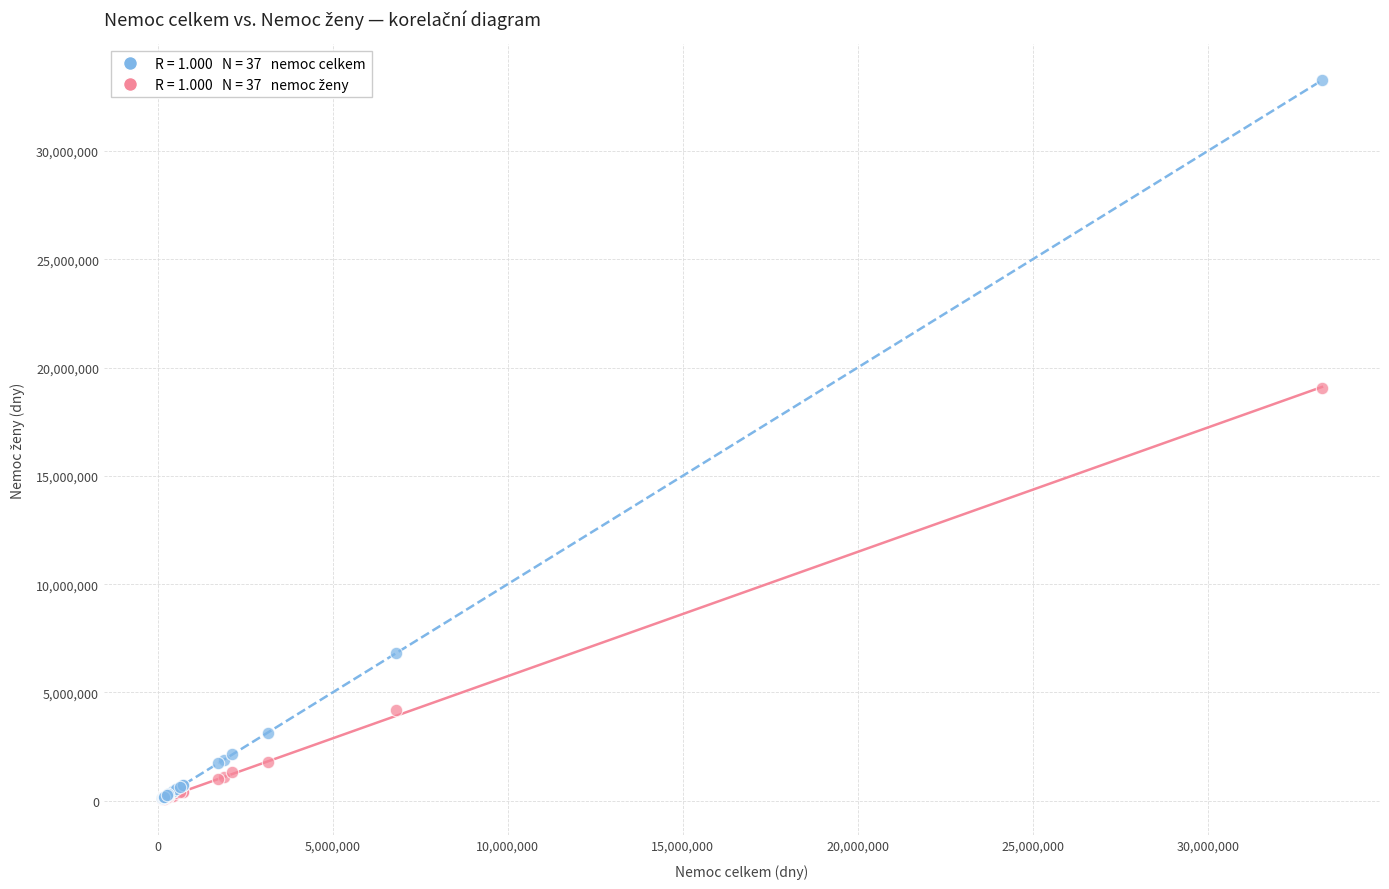

Across all series, what Y value is closest to 16662642?

19048396